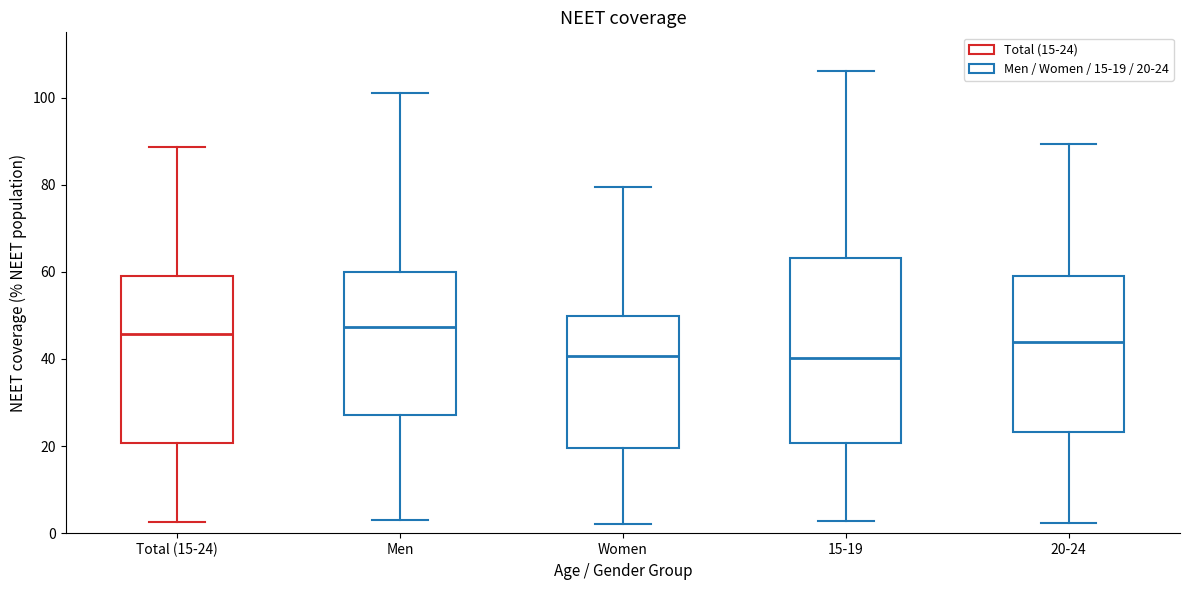

Reading left to right, transcribe this box plot: for each box, give where its median line is, the range the box spans, and where its two whiskers end, as read against the y-axis. The values are not printed on the chart, so give them approximately, as read against the axis.

Total (15-24): median 46, box 20 to 58, whiskers 2 to 88
Men: median 48, box 28 to 60, whiskers 4 to 102
Women: median 40, box 20 to 50, whiskers 2 to 80
15-19: median 40, box 20 to 64, whiskers 2 to 106
20-24: median 44, box 24 to 60, whiskers 2 to 90